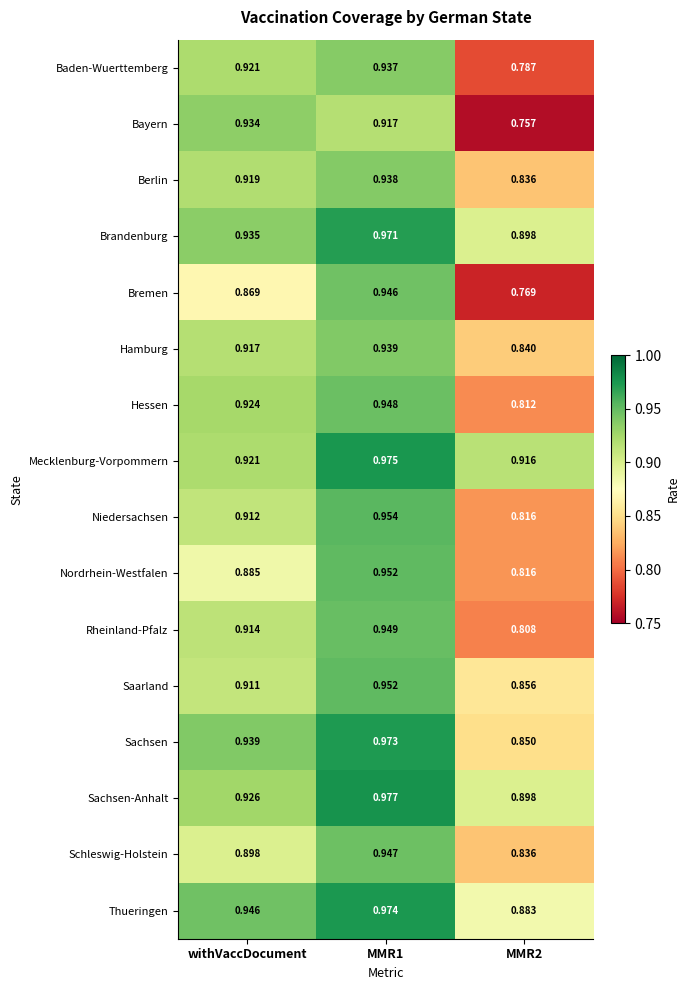

Is the value of Brandenburg at MMR2 greater than the value of Bayern at MMR2?

Yes